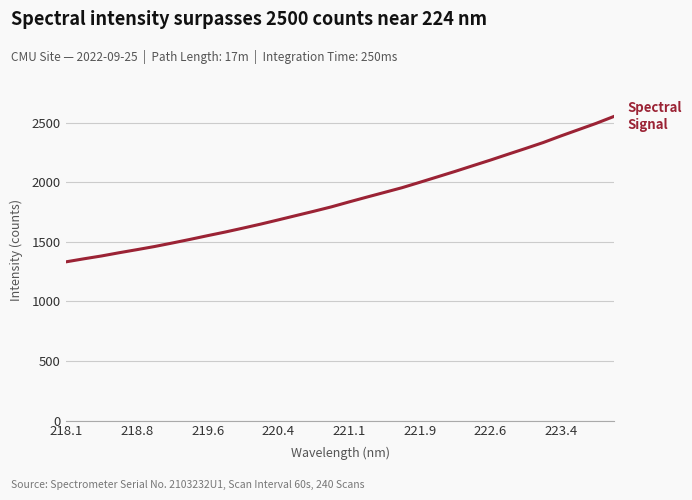

What is the difference between the maximum and minimum values?

1219.2